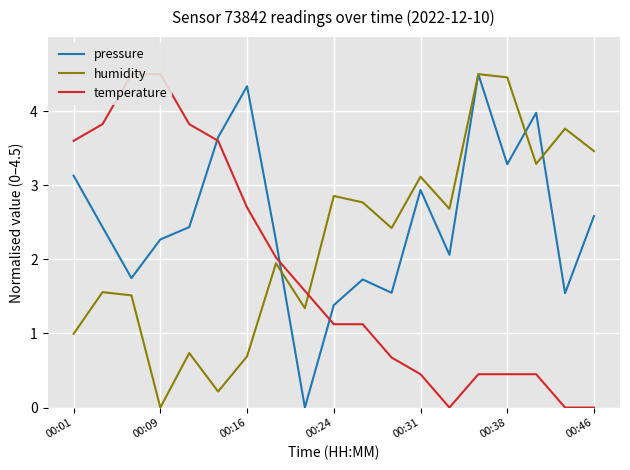

At how many categories does at least one series exceed 3?

13